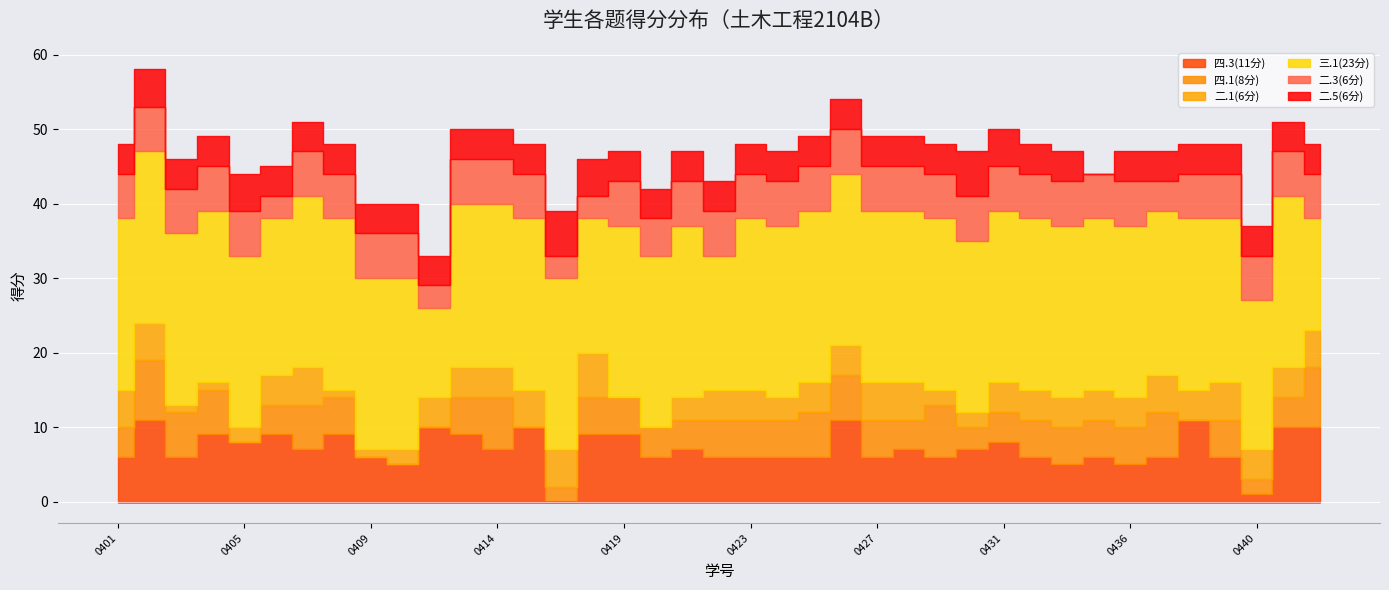

At which category is the sum across all series the highest?

2137110402